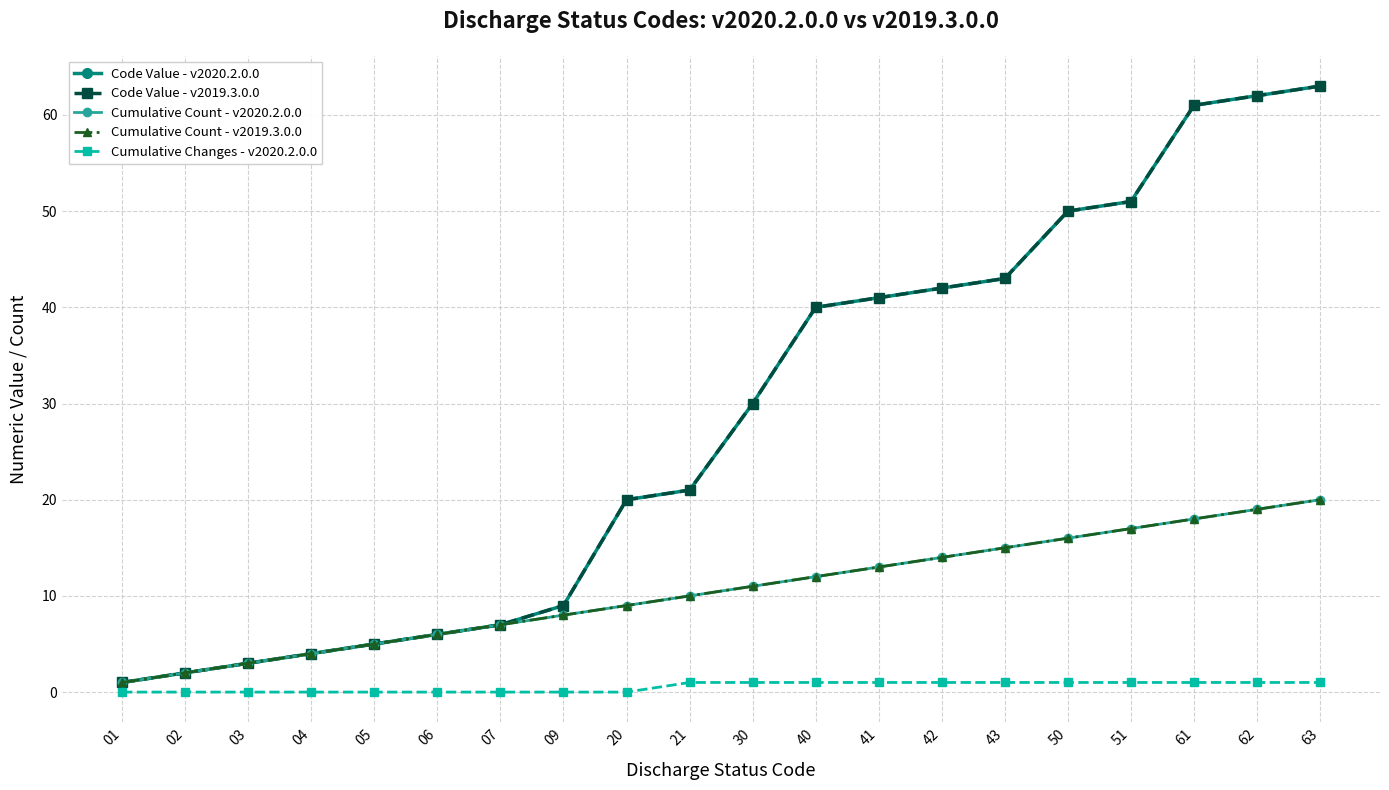

Reading left to right, extract all data points from this chart.

Code Value - v2020.2.0.0: 1	2	3	4	5	6	7	9	20	21	30	40	41	42	43	50	51	61	62	63
Code Value - v2019.3.0.0: 1	2	3	4	5	6	7	9	20	21	30	40	41	42	43	50	51	61	62	63
Cumulative Count - v2020.2.0.0: 1	2	3	4	5	6	7	8	9	10	11	12	13	14	15	16	17	18	19	20
Cumulative Count - v2019.3.0.0: 1	2	3	4	5	6	7	8	9	10	11	12	13	14	15	16	17	18	19	20
Cumulative Changes - v2020.2.0.0: 0	0	0	0	0	0	0	0	0	1	1	1	1	1	1	1	1	1	1	1